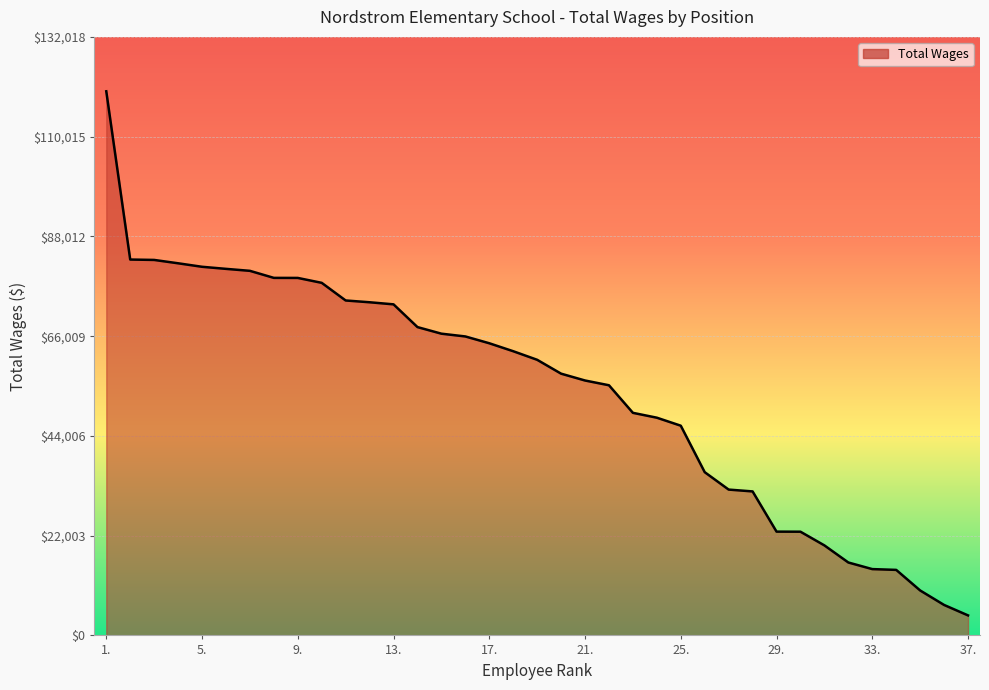

What is the difference between the maximum and minimum values?

115602